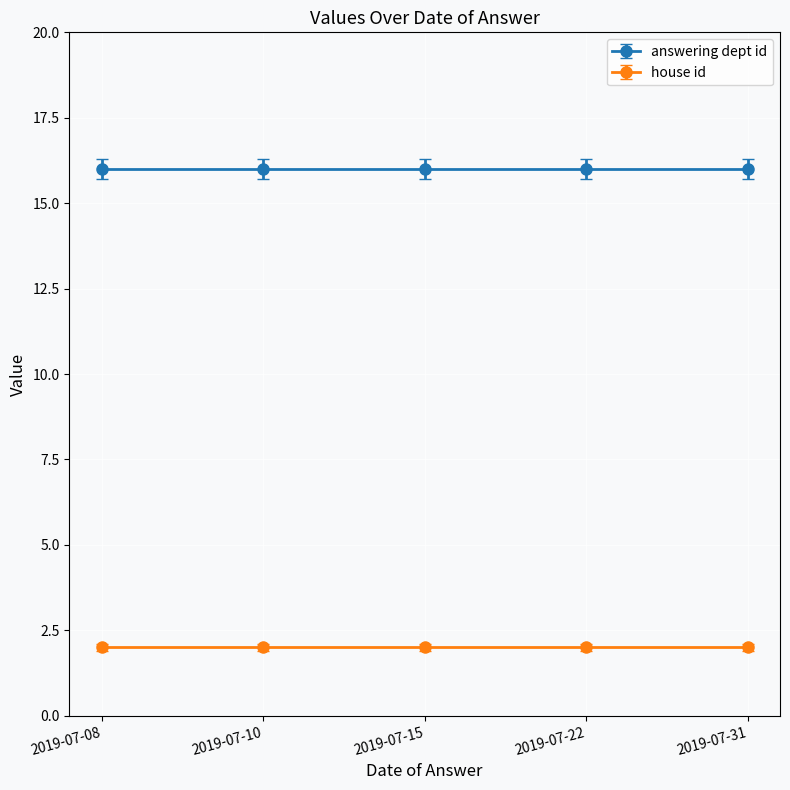

What is the total value across all series at 2019-07-31?

18